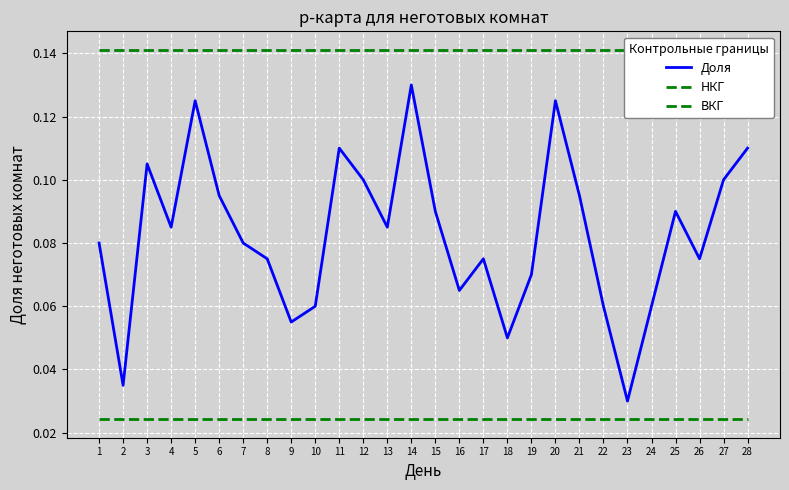

True or false: ВКГ and Доля intersect in this chart.

False